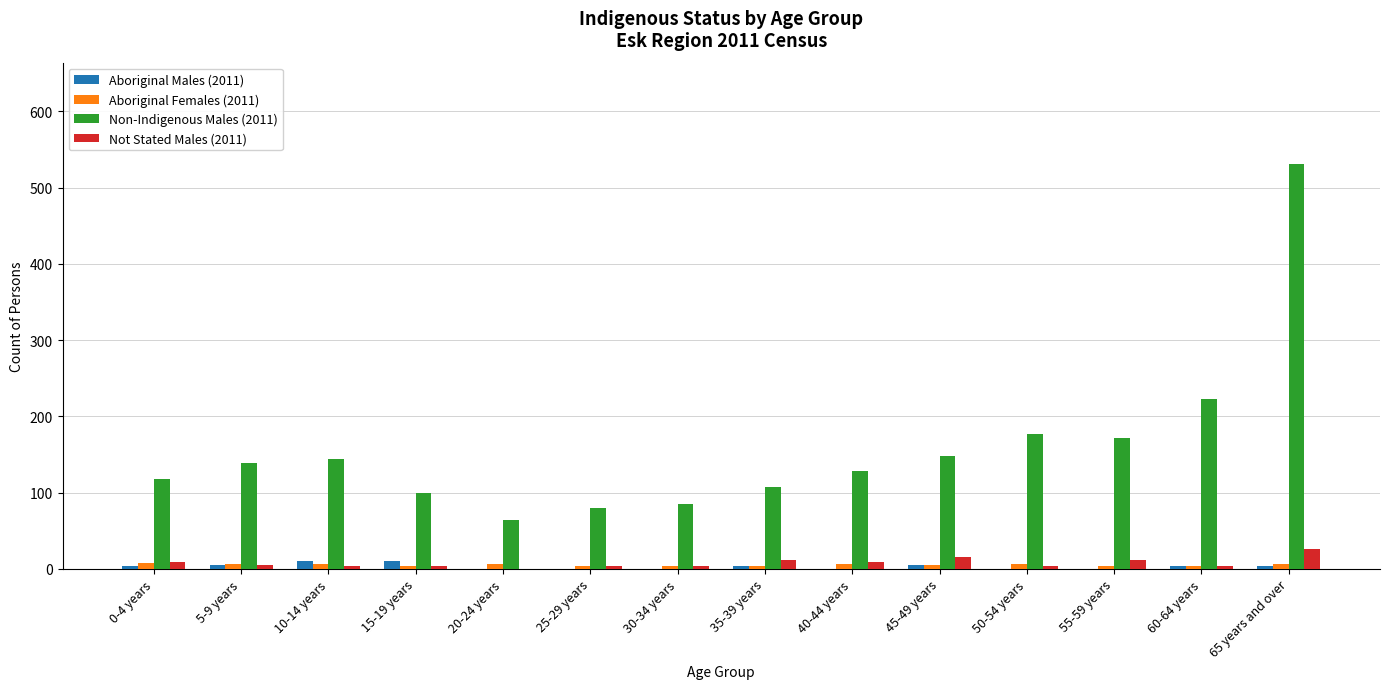

What is the sum of all Aboriginal Females (2011) values?

69